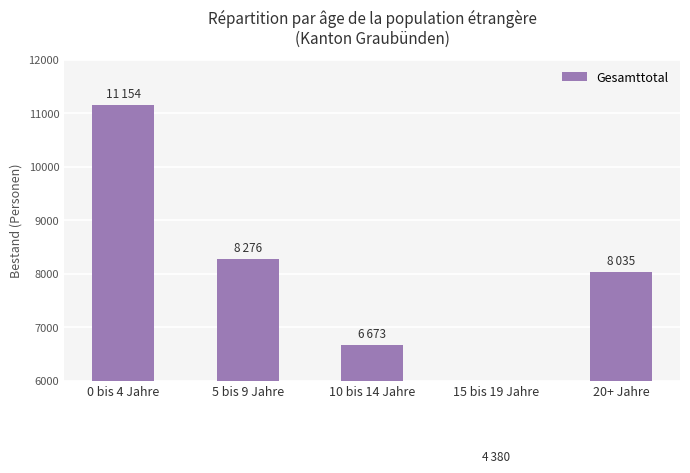

Rank the categories by value from lowest to highest.

15 bis 19 Jahre, 10 bis 14 Jahre, 20+ Jahre, 5 bis 9 Jahre, 0 bis 4 Jahre